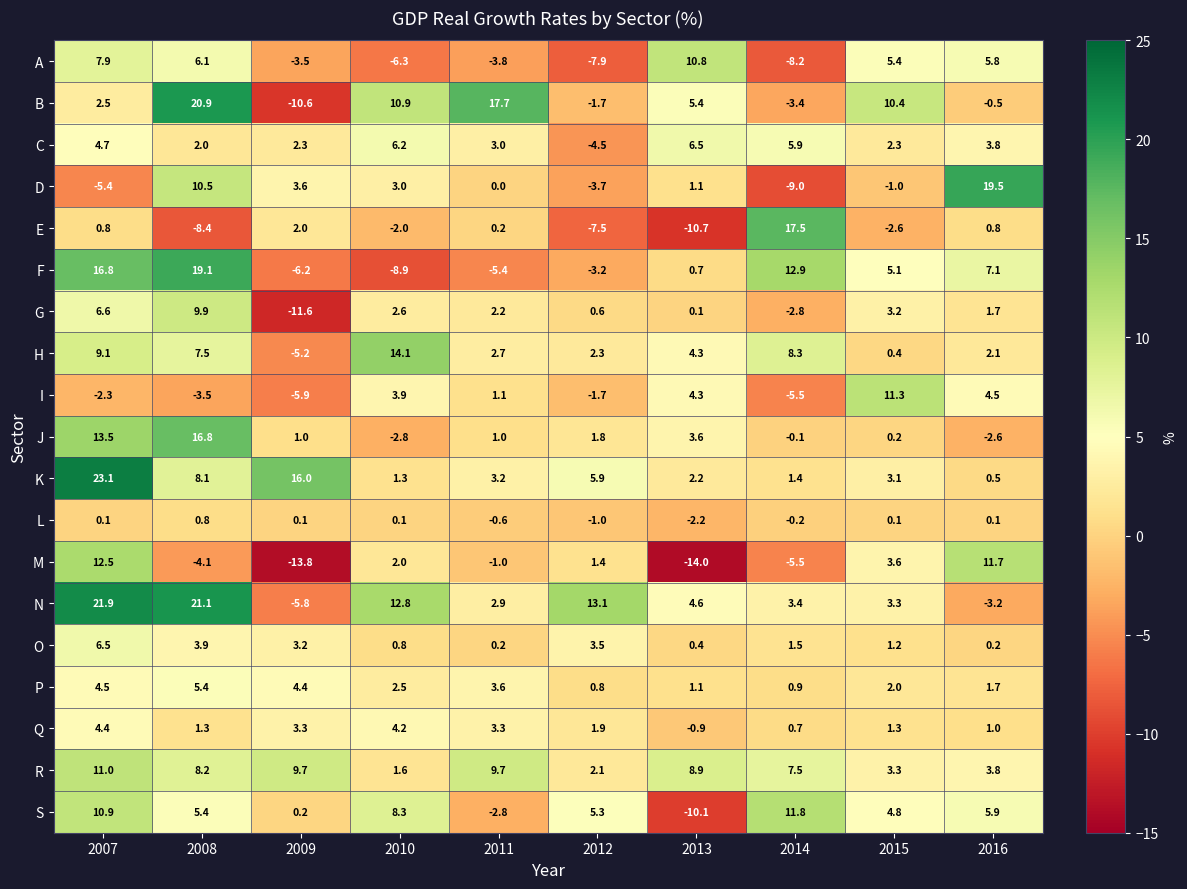

The S series shows 7.3 at 2012. True or false?

False